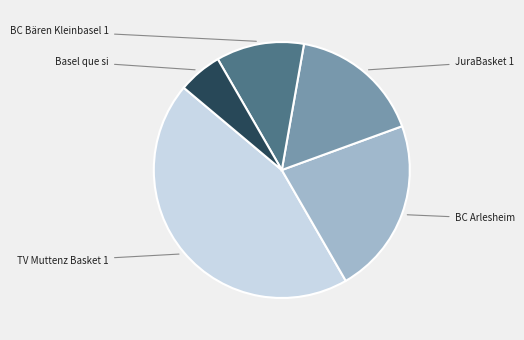

How many segments does this pie chart have?

5